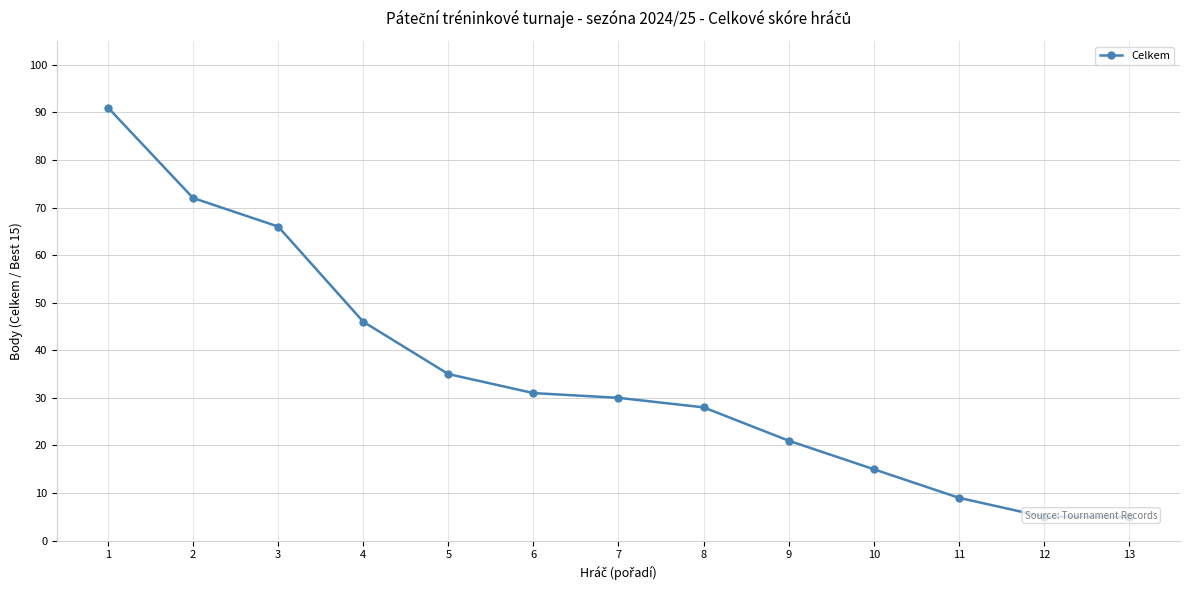

What is the sum of the values at 4 and 11?

55